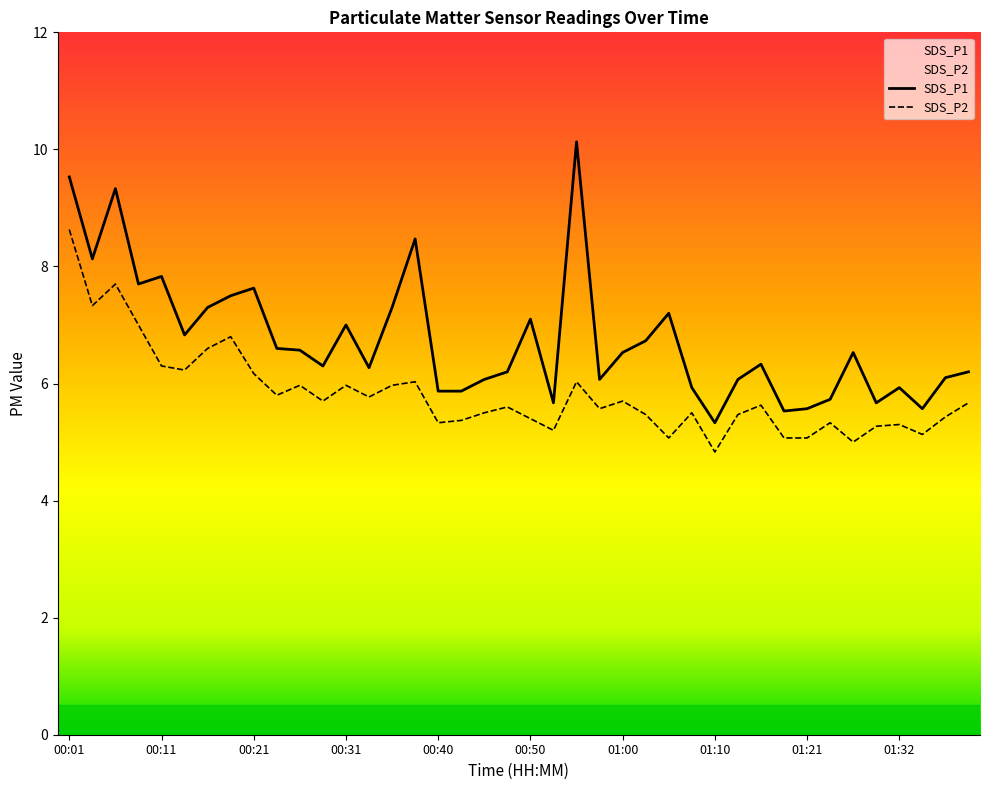

What are all the series names shown in the legend?

SDS_P1, SDS_P2